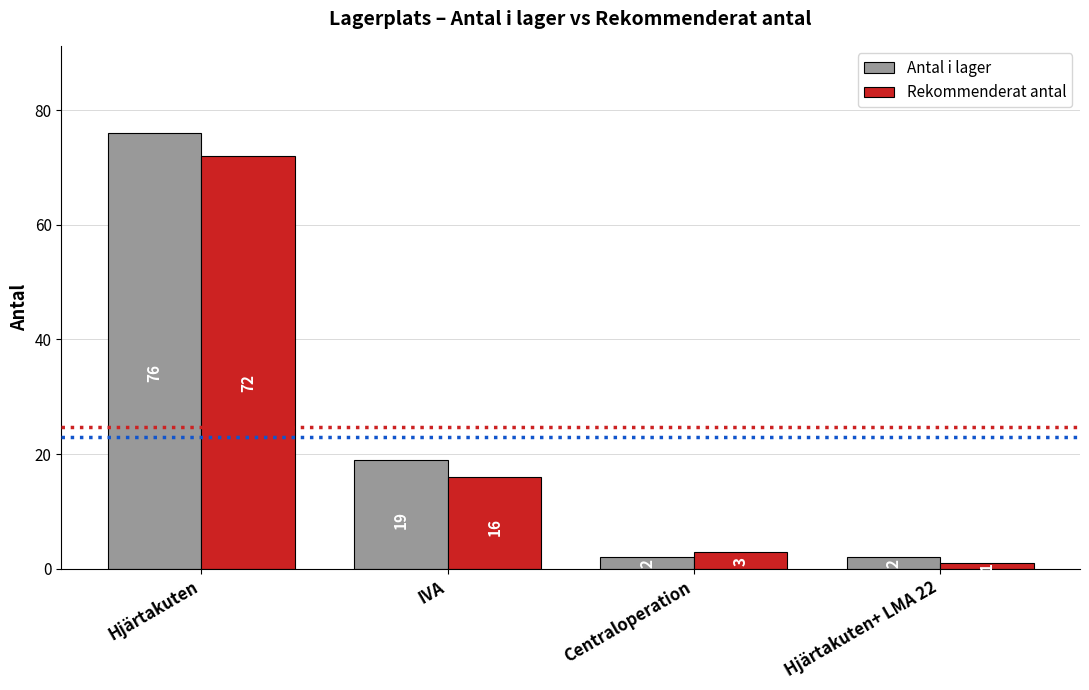

What is the sum of all Rekommenderat antal values?

92